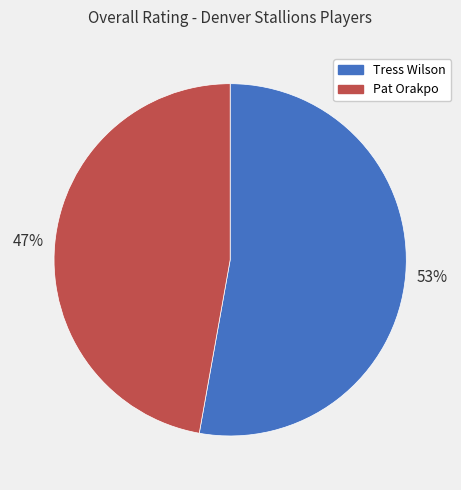

The Tress Wilson slice represents 65% of the pie. True or false?

False